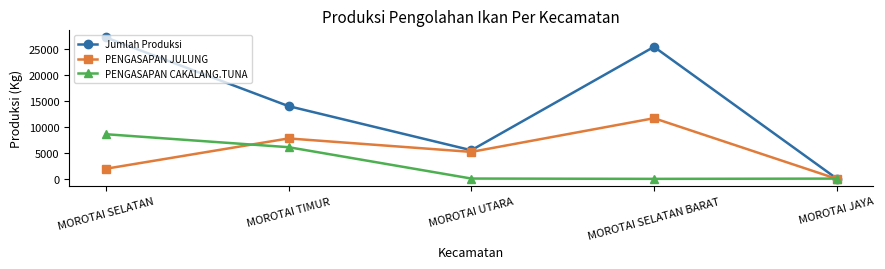

What is the label of the 1st point from the left?

MOROTAI SELATAN